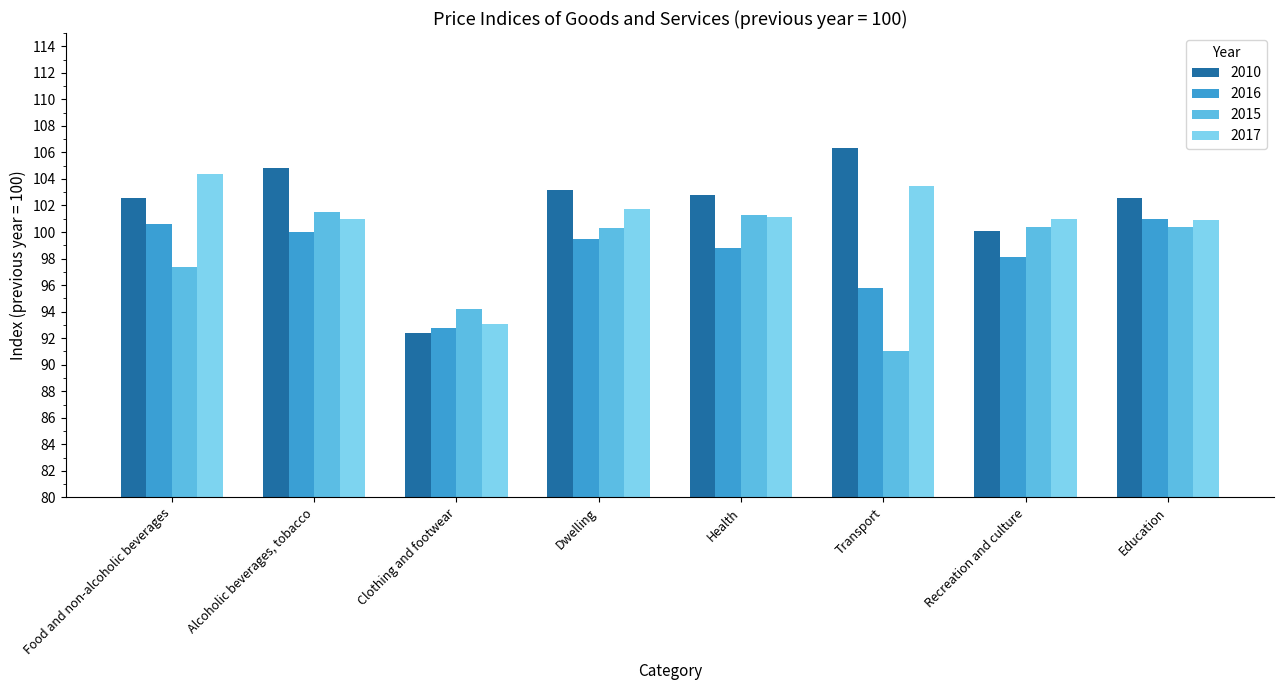

Is it true that 2017 equals 60.7 at Recreation and culture?

False